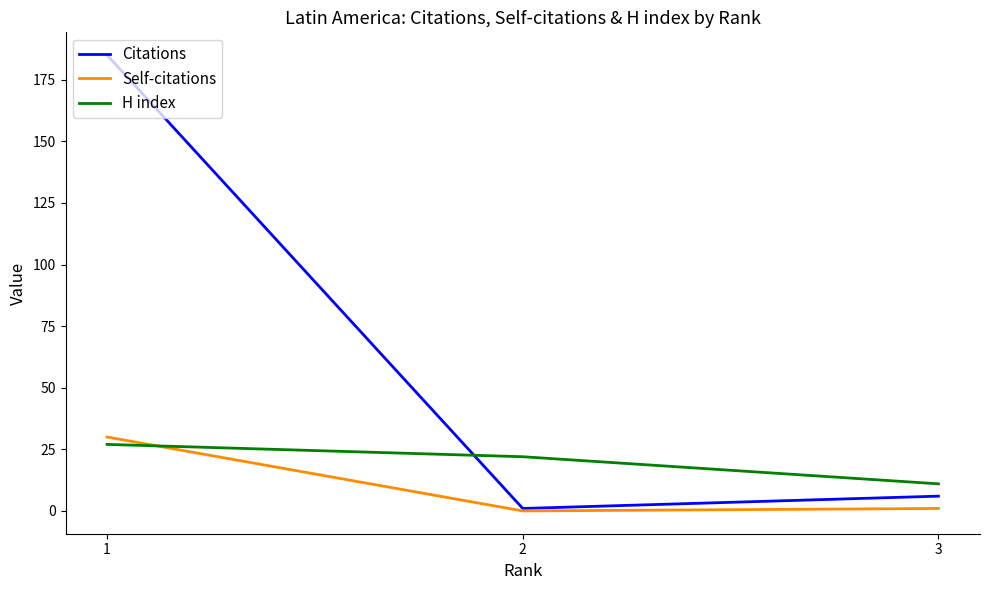

Rank the categories by Self-citations value from lowest to highest.

2, 3, 1